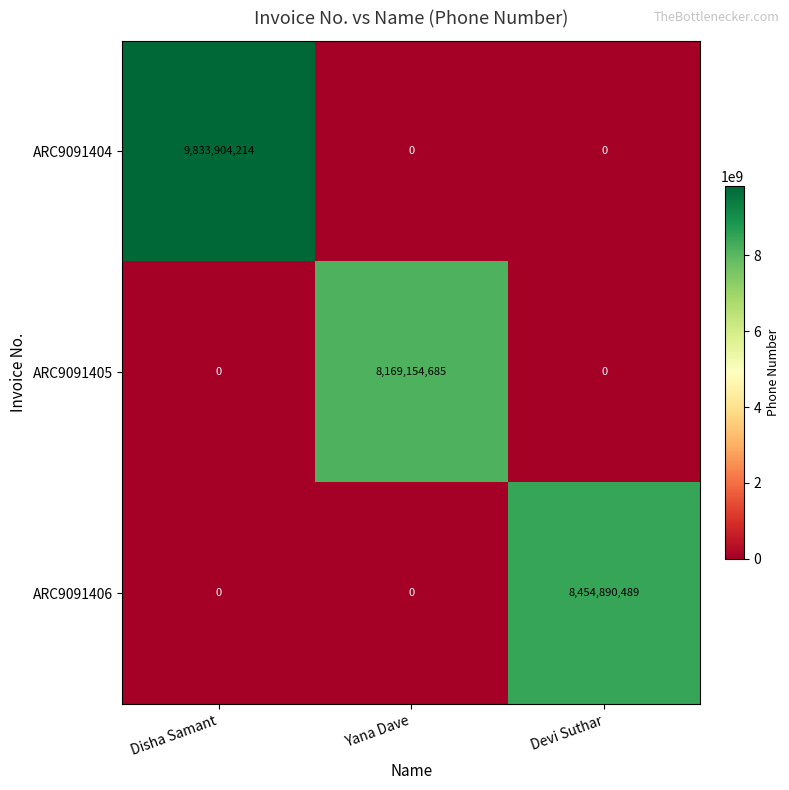

Is it true that ARC9091405 equals 0 at Disha Samant?

True